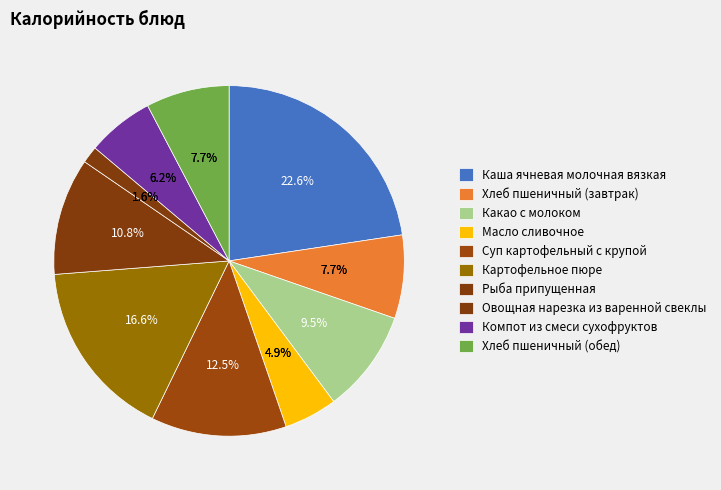

To the nearest percent, what is the difference between the largest and smallest slice percentages?

21%